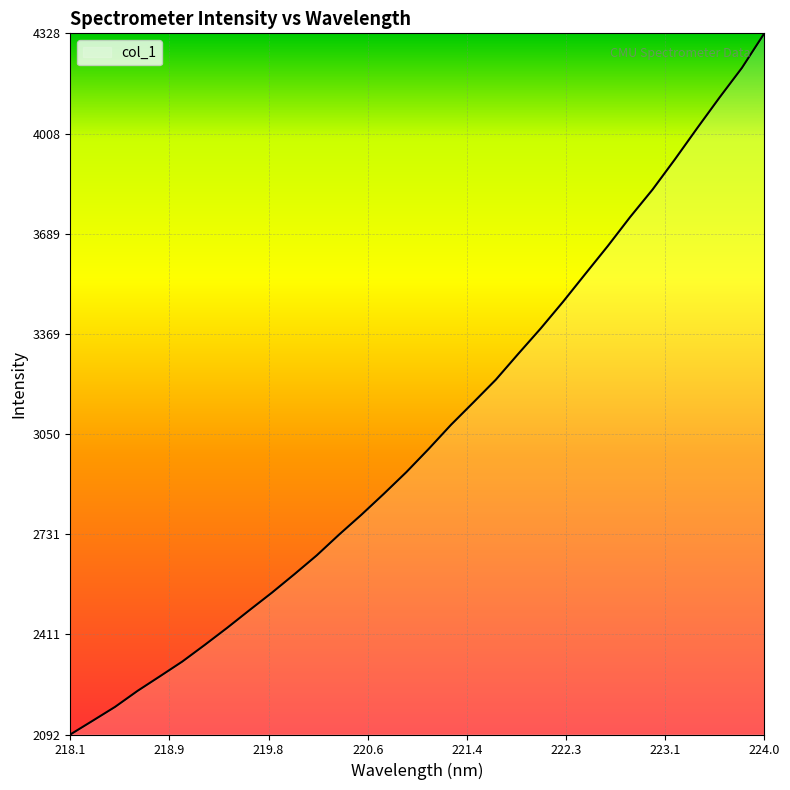

What is the difference between the maximum and minimum values?

2235.7